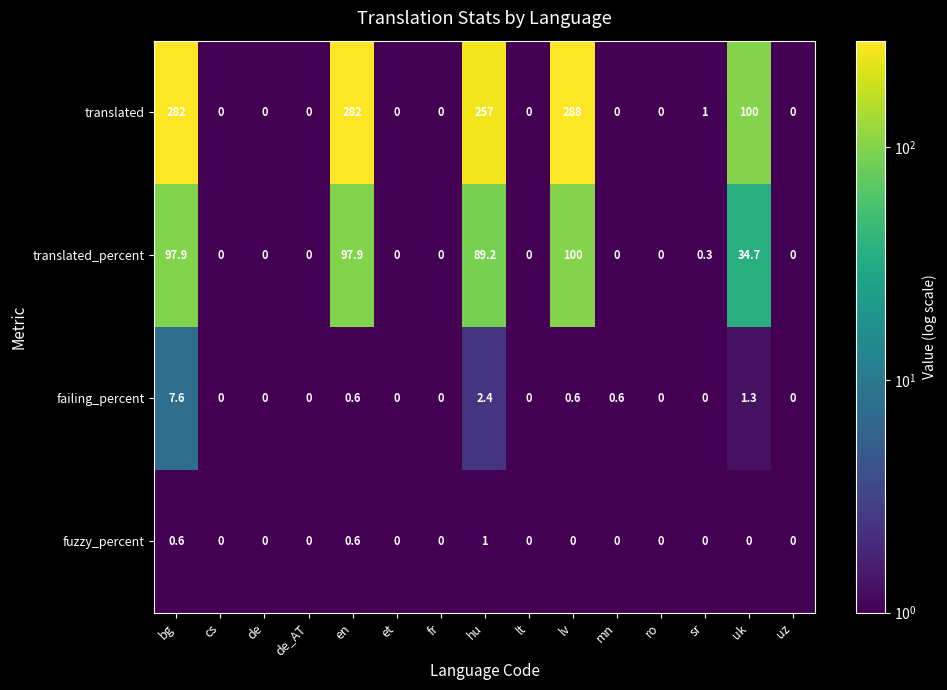

What is the smallest value displayed?

0.0